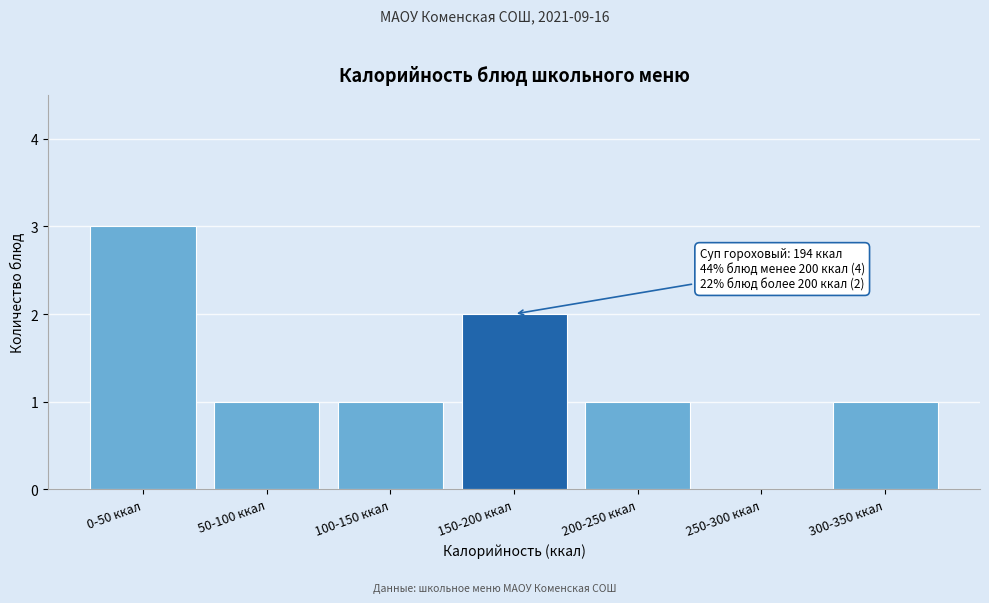

Reading right to left, what are all the values shown in this chart?

300-350 ккал=1	250-300 ккал=0	200-250 ккал=1	150-200 ккал=2	100-150 ккал=1	50-100 ккал=1	0-50 ккал=3